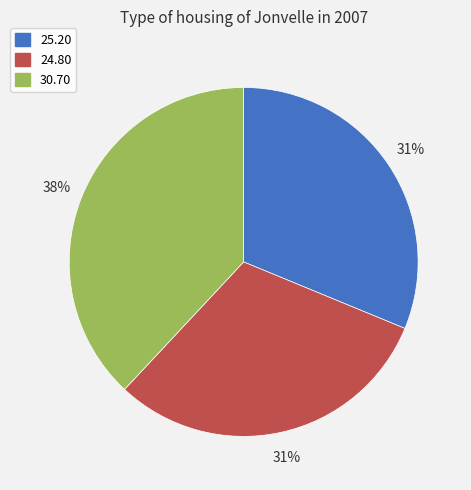

Which category has the biggest portion of the pie?

30.70